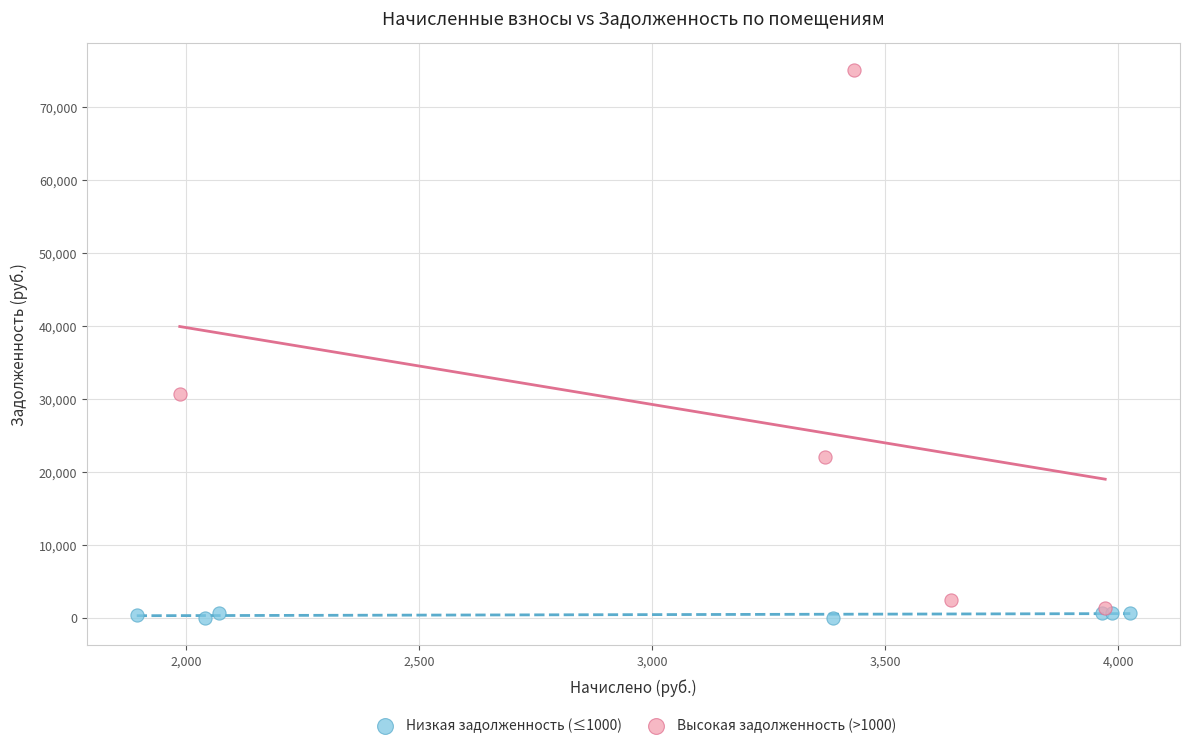

Which series reaches the maximum Y coordinate?

Высокая задолженность (>1000)